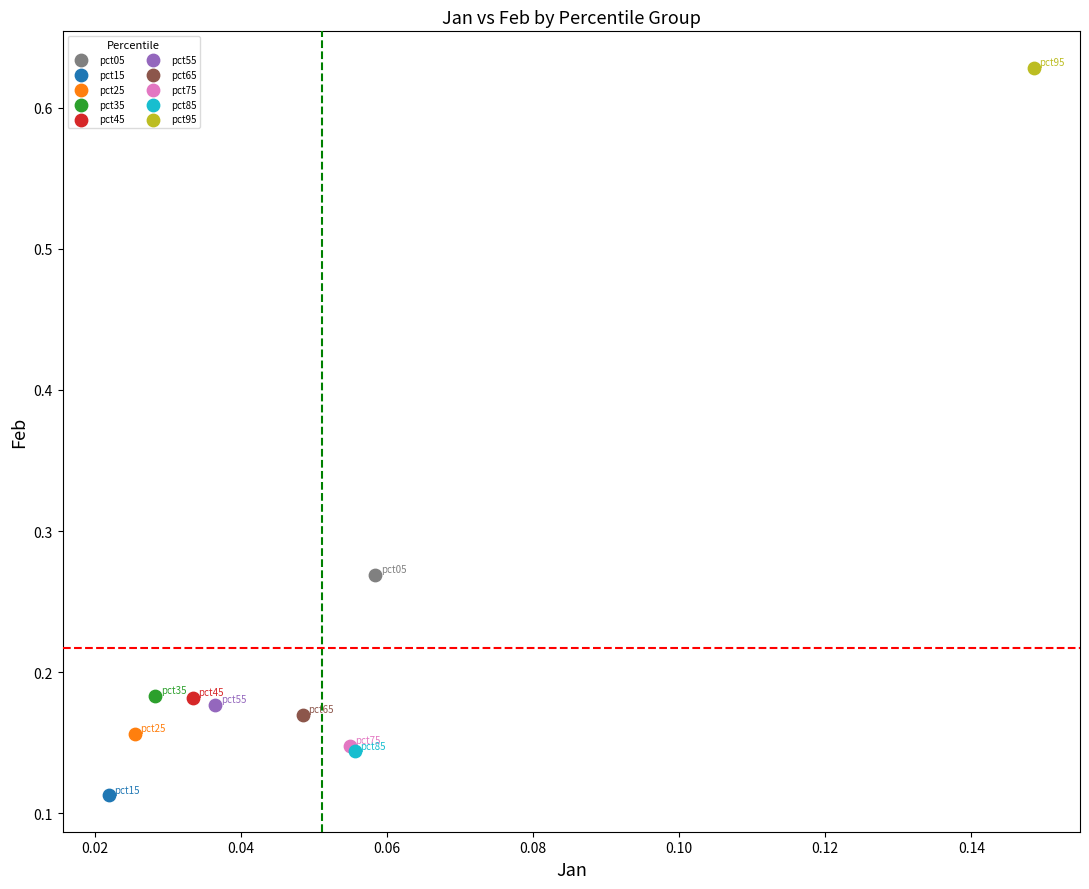

Which series contains the highest Y value?

pct95